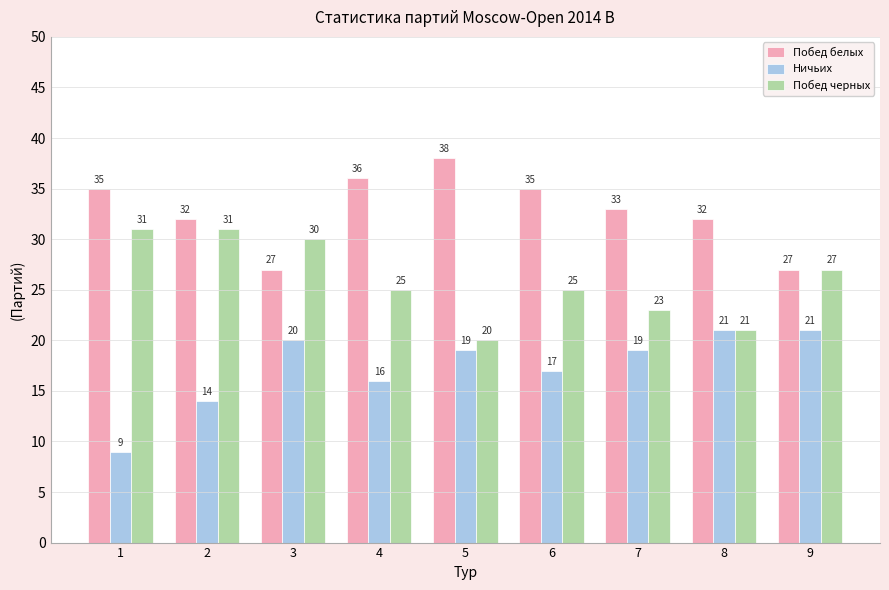

What is the minimum value for Побед белых?

27